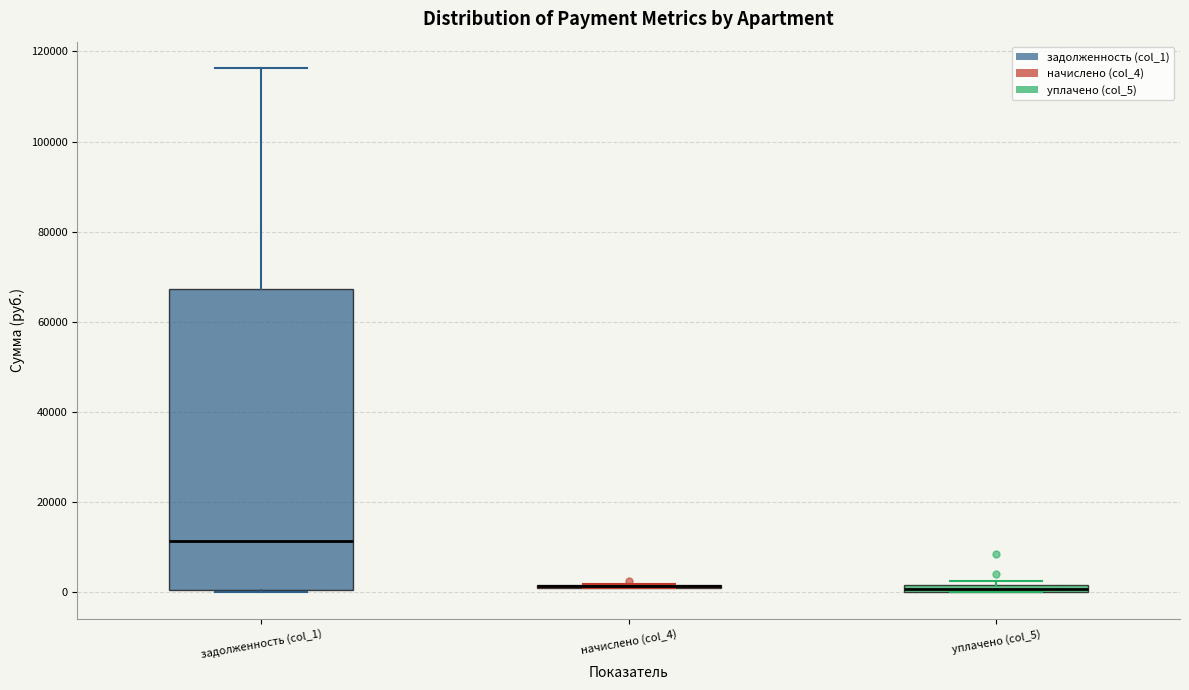

Where is the lower edge of the box for уплачено (col_5) on the y-axis? The values are not printed on the chart, so give them approximately, as read against the axis.

0